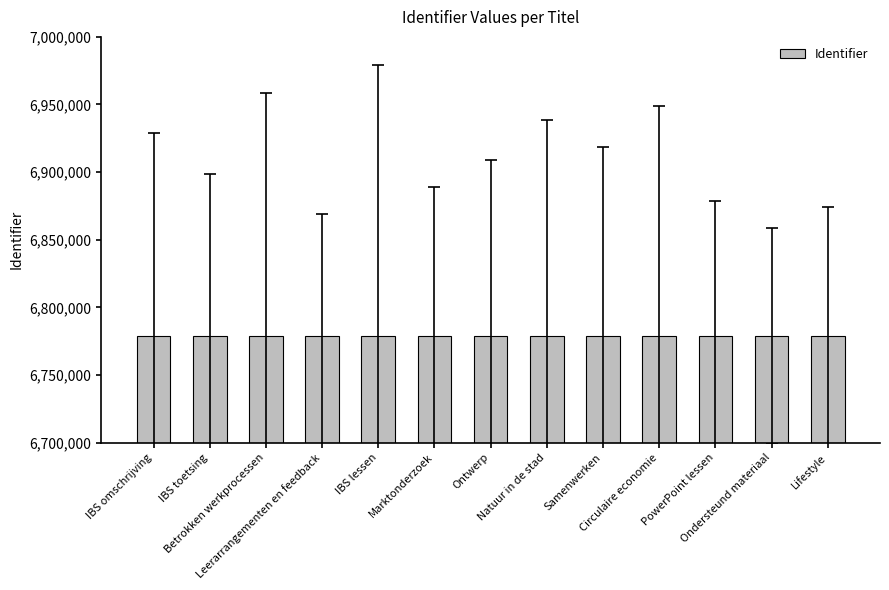

What is the sum of all values?

88125590